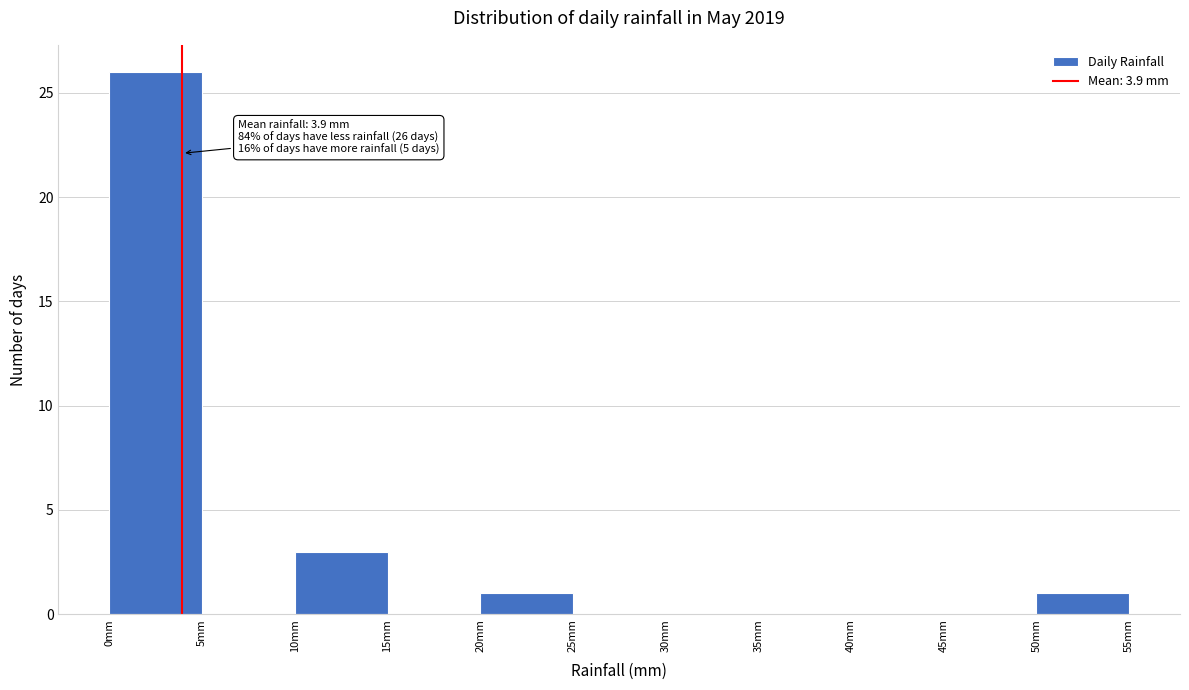

Which range on the x-axis has the tallest bar?

0 to 5